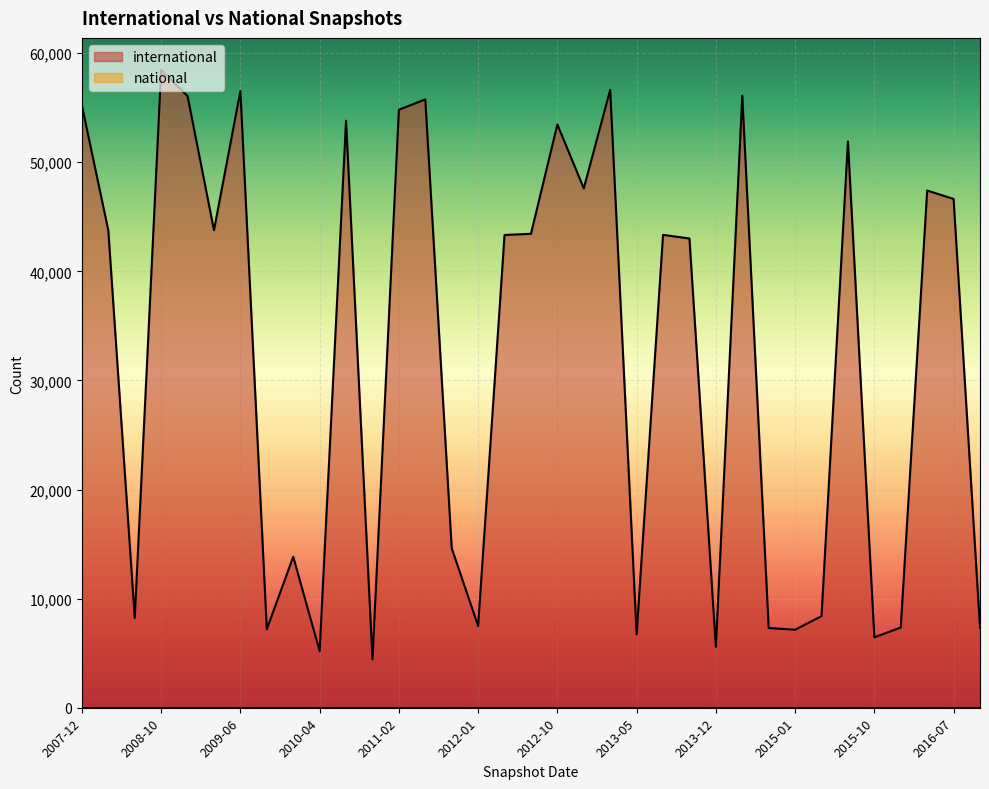

What is the sum of all values?

1128338